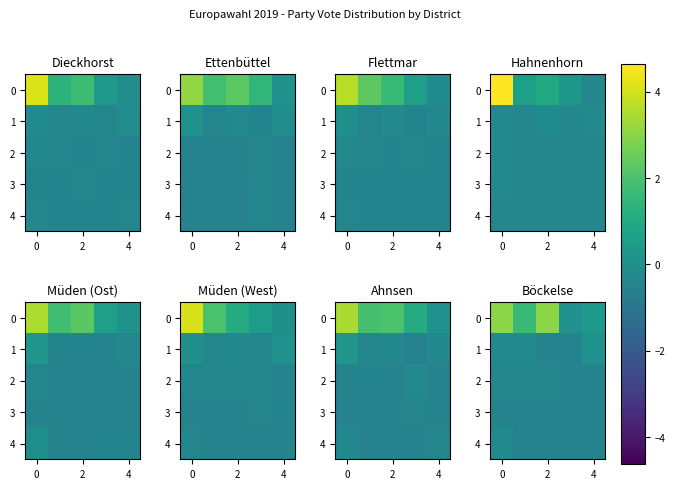

What is the highest value of the 2 series?

-0.4